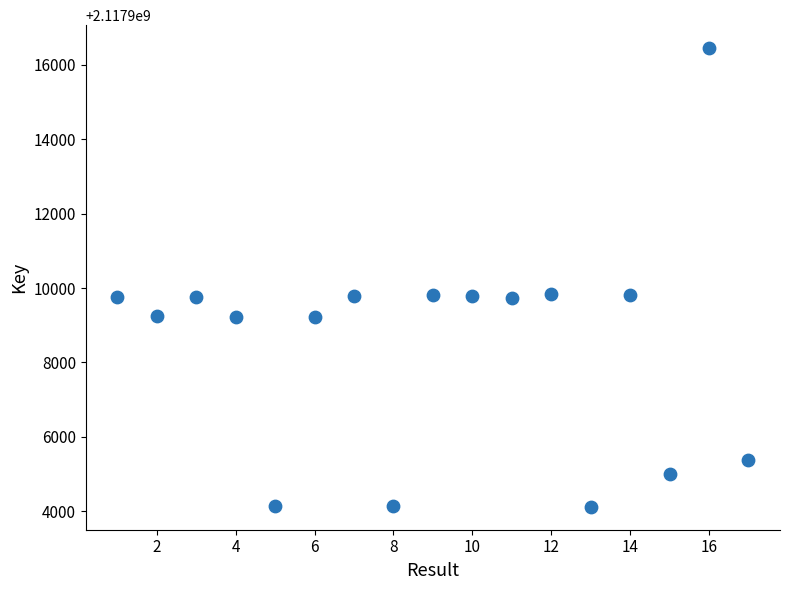

What is the range of X values (max minus min)?

16